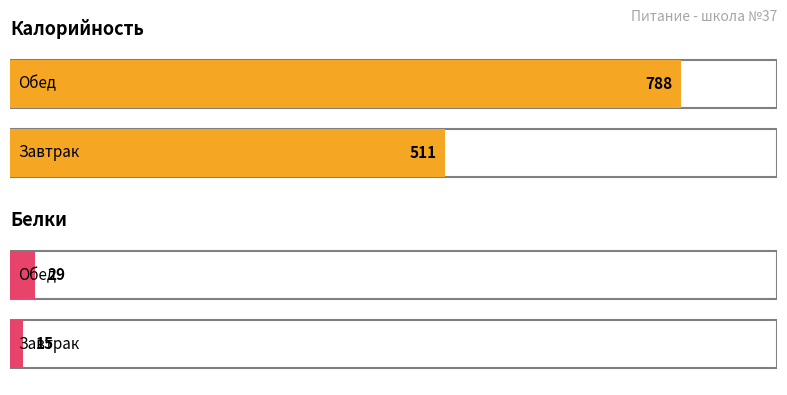

Does the chart contain any negative values?

No